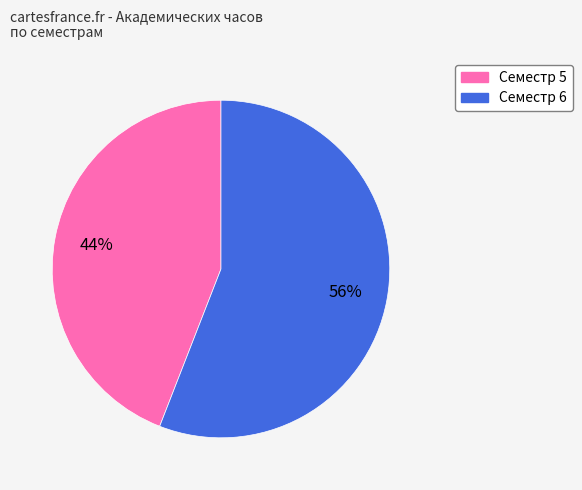

Count the number of slices in the pie.

2